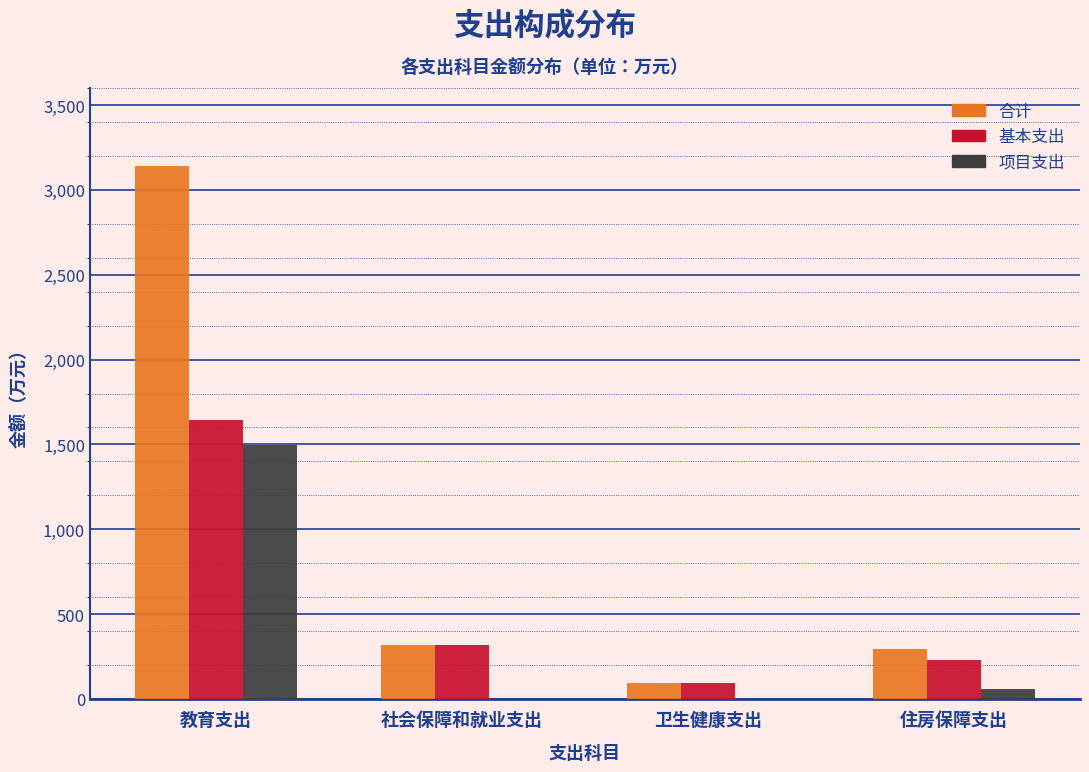

At which label is 基本支出 closest to 869?

社会保障和就业支出